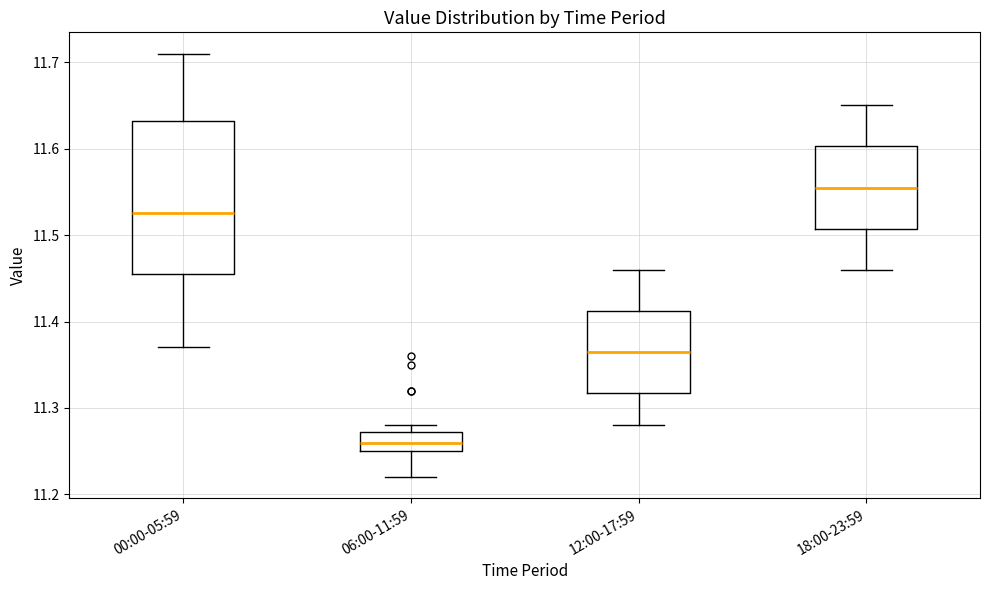

Which box has the highest median line?

18:00-23:59